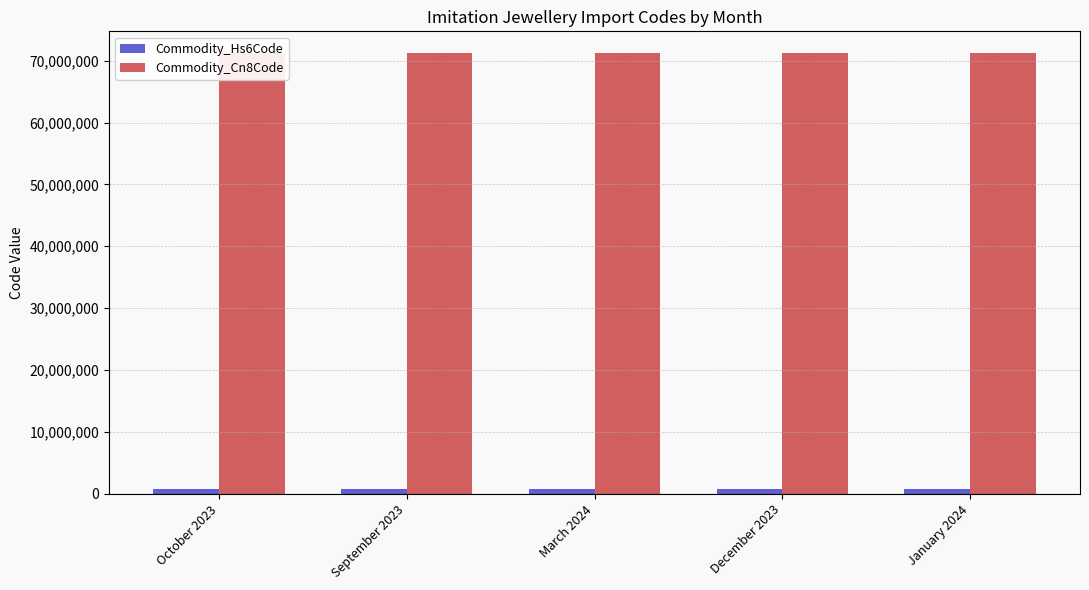

Which series changed the most between October 2023 and December 2023?

Commodity_Cn8Code